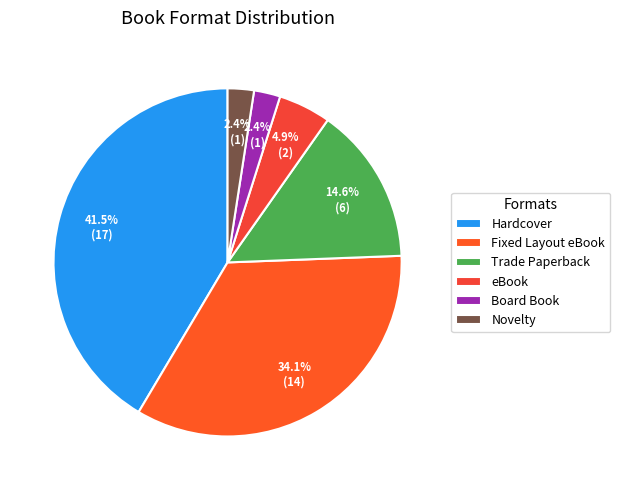

How many slices are in this pie chart?

6